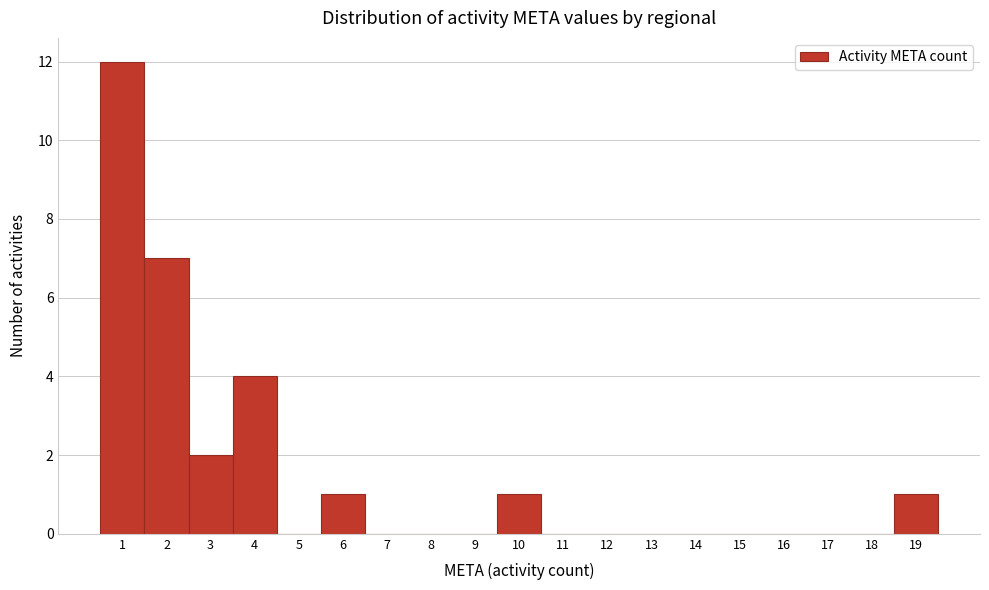

Reading left to right, transcribe this chart: for each bar, give the range it covers on the x-axis and its height. The values are not printed on the chart, so give them approximately, as read against the axis.

0.5 to 1.5: 12
1.5 to 2.5: 7
2.5 to 3.5: 2
3.5 to 4.5: 4
4.5 to 5.5: 0
5.5 to 6.5: 1
6.5 to 7.5: 0
7.5 to 8.5: 0
8.5 to 9.5: 0
9.5 to 10.5: 1
10.5 to 11.5: 0
11.5 to 12.5: 0
12.5 to 13.5: 0
13.5 to 14.5: 0
14.5 to 15.5: 0
15.5 to 16.5: 0
16.5 to 17.5: 0
17.5 to 18.5: 0
18.5 to 19.5: 1